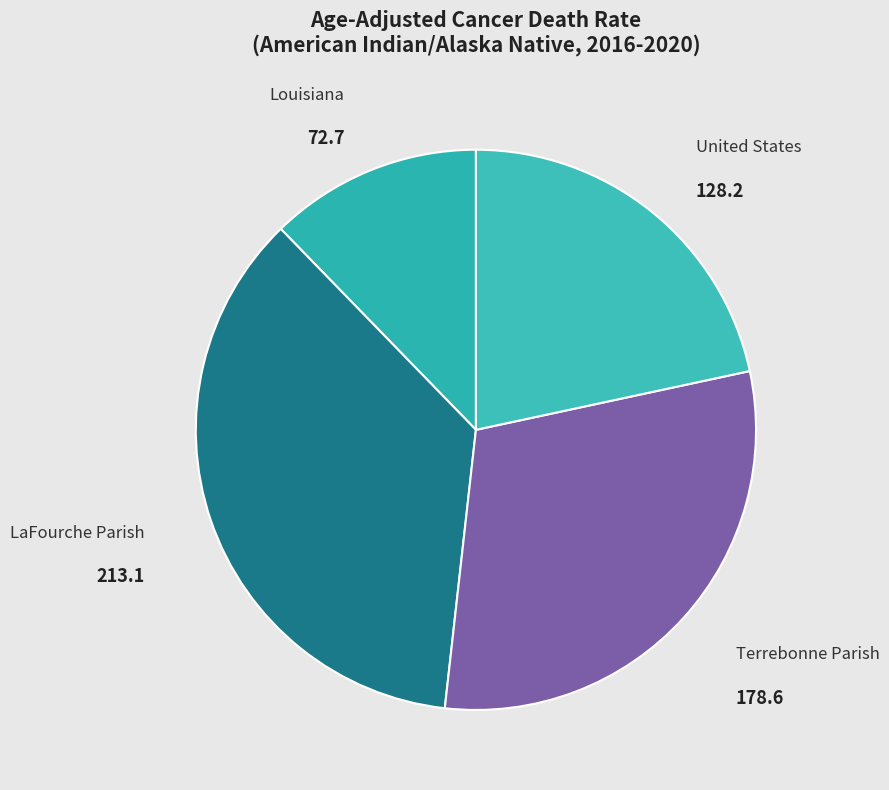

Rank the categories by value from highest to lowest.

LaFourche Parish, Terrebonne Parish, United States, Louisiana